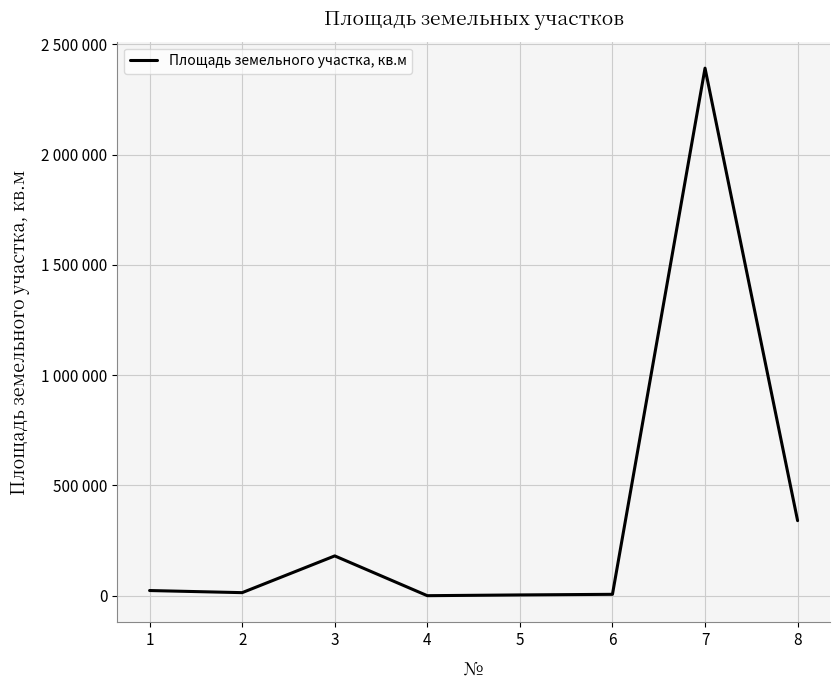

Does the chart display data point markers on the line(s)?

No